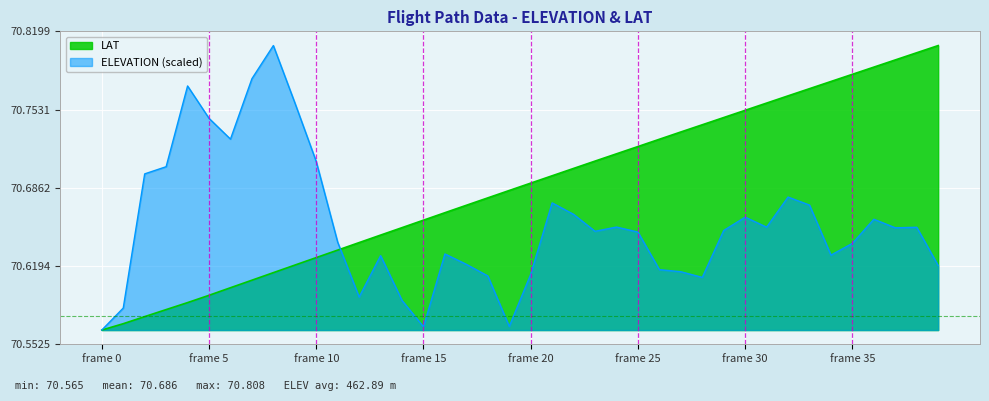

Reading left to right, transcribe all the data shown in this chart.

LAT: 70.6	70.6	70.6	70.6	70.6	70.6	70.6	70.6	70.6	70.6	70.6	70.6	70.6	70.6	70.7	70.7	70.7	70.7	70.7	70.7	70.7	70.7	70.7	70.7	70.7	70.7	70.7	70.7	70.7	70.7	70.8	70.8	70.8	70.8	70.8	70.8	70.8	70.8	70.8	70.8
ELEVATION: 70.6	70.6	70.7	70.7	70.8	70.7	70.7	70.8	70.8	70.8	70.7	70.6	70.6	70.6	70.6	70.6	70.6	70.6	70.6	70.6	70.6	70.7	70.7	70.6	70.7	70.6	70.6	70.6	70.6	70.6	70.7	70.7	70.7	70.7	70.6	70.6	70.7	70.7	70.7	70.6